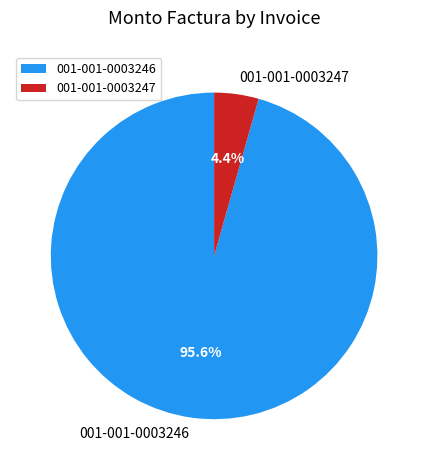

Does 001-001-0003246 represent more than half of the total?

Yes